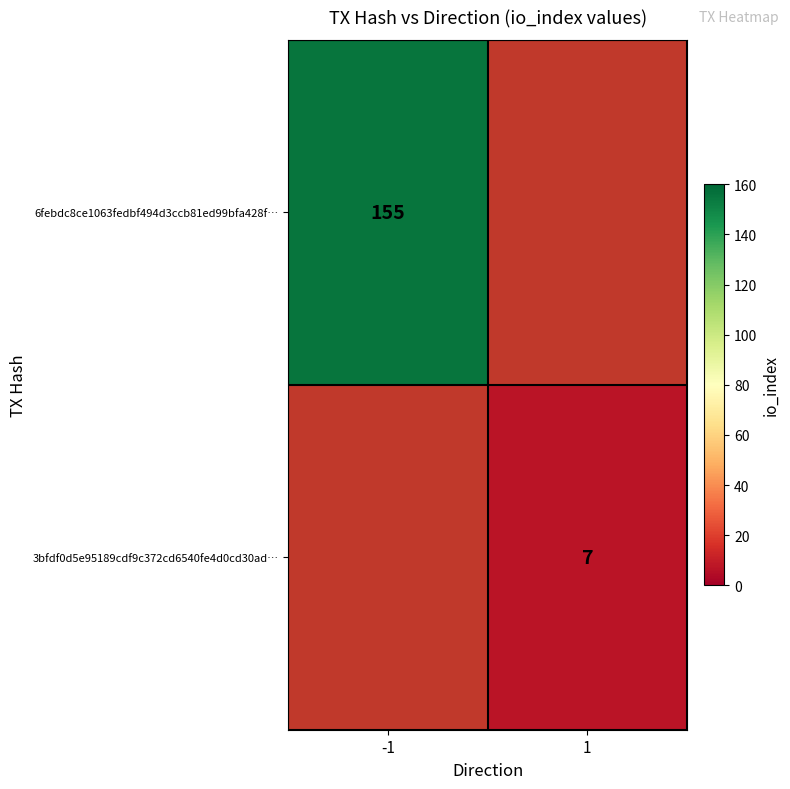

Which series has the largest range (max minus min)?

6febdc8ce1063fedbf494d3ccb81ed99bfa428f…